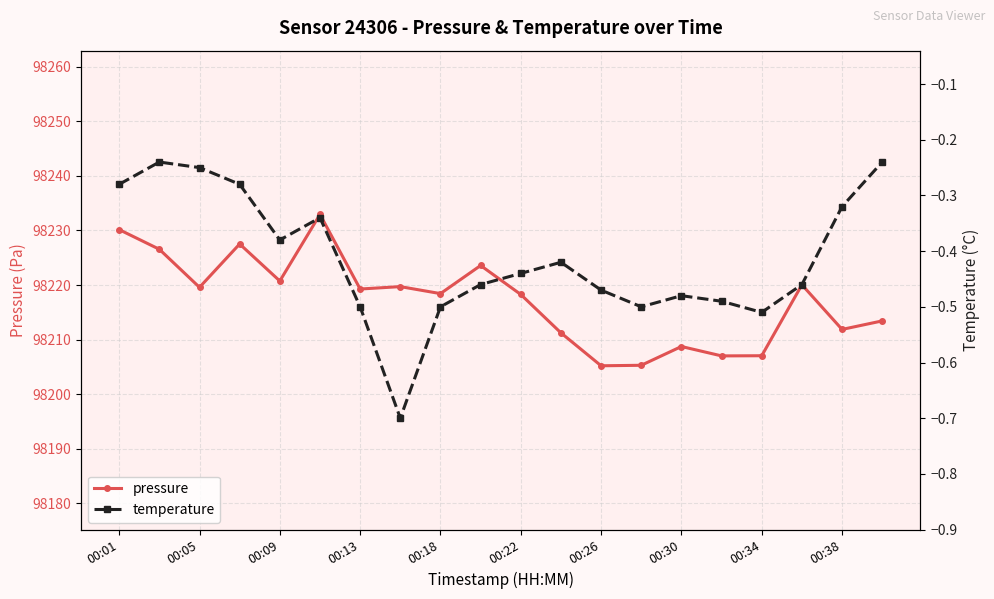

Does the chart have visible grid lines?

Yes